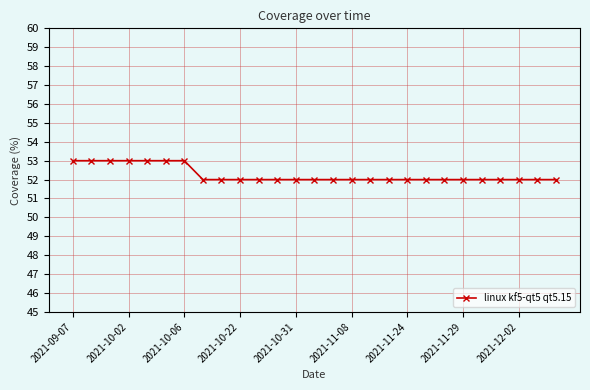

How many data points does each series have?

27